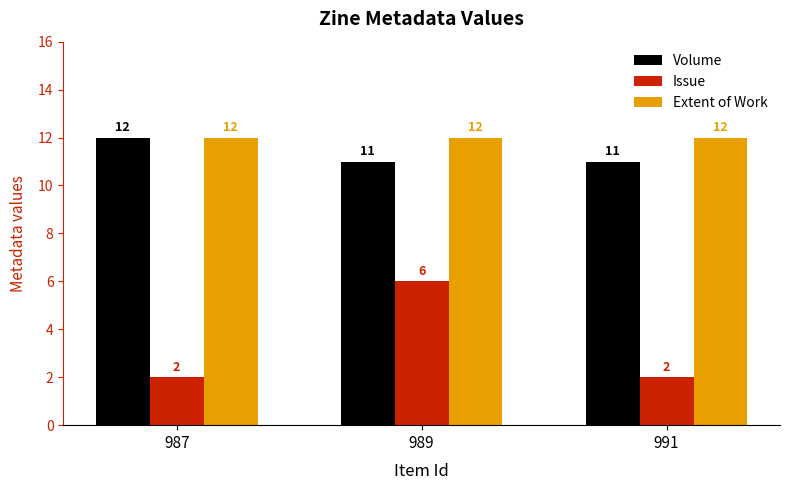

Does the chart contain any negative values?

No